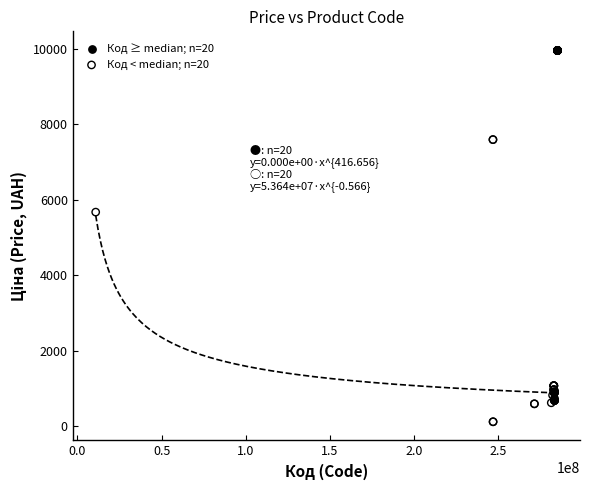

Which series contains the highest Y value?

Код ≥ median; n=20